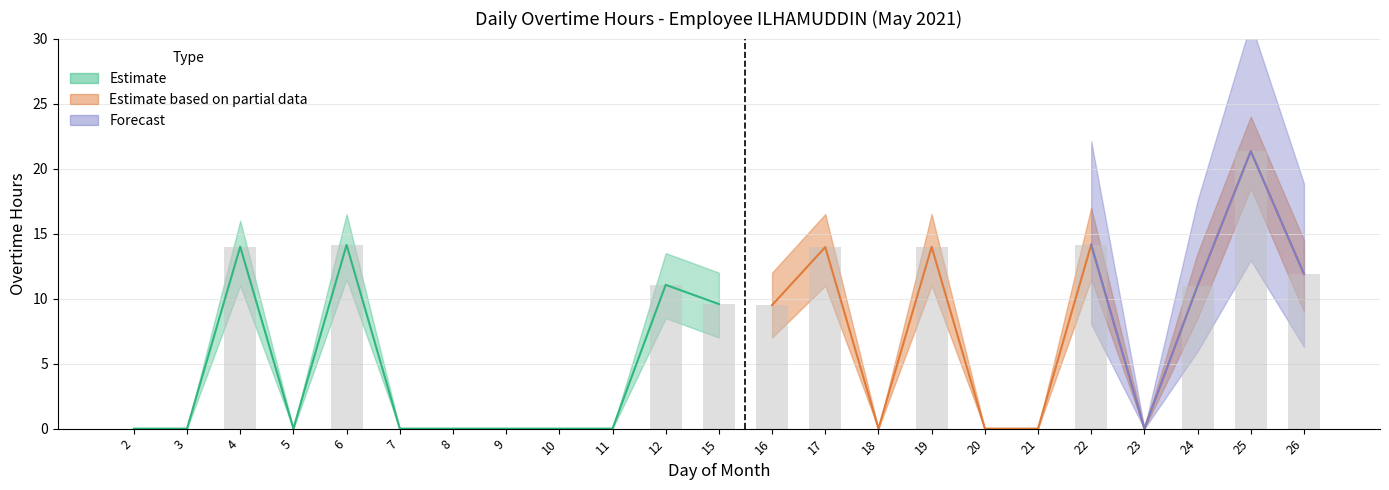

At which label does Estimate reach its minimum?

2